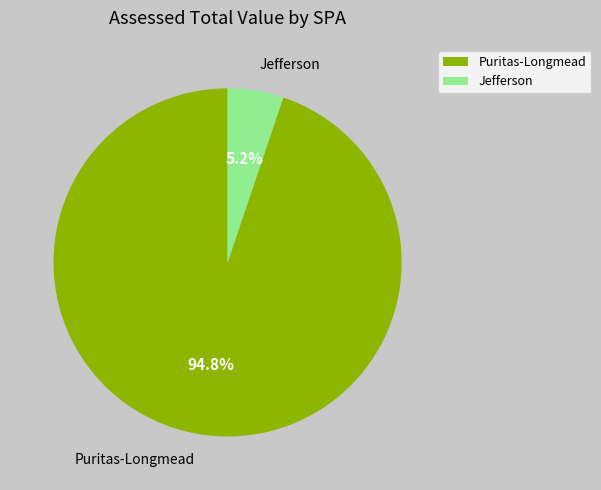

Rank the categories by value from highest to lowest.

Puritas-Longmead, Jefferson